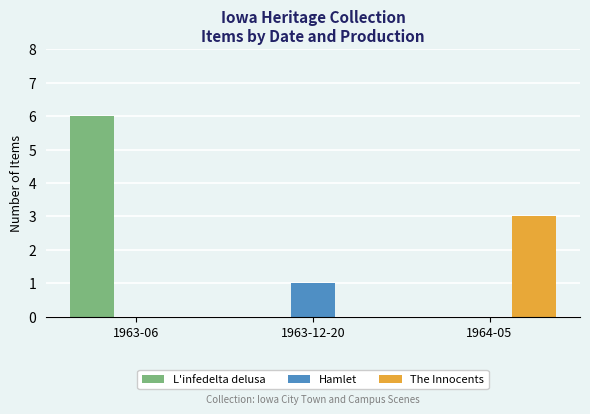

How many categories are shown in the chart?

3